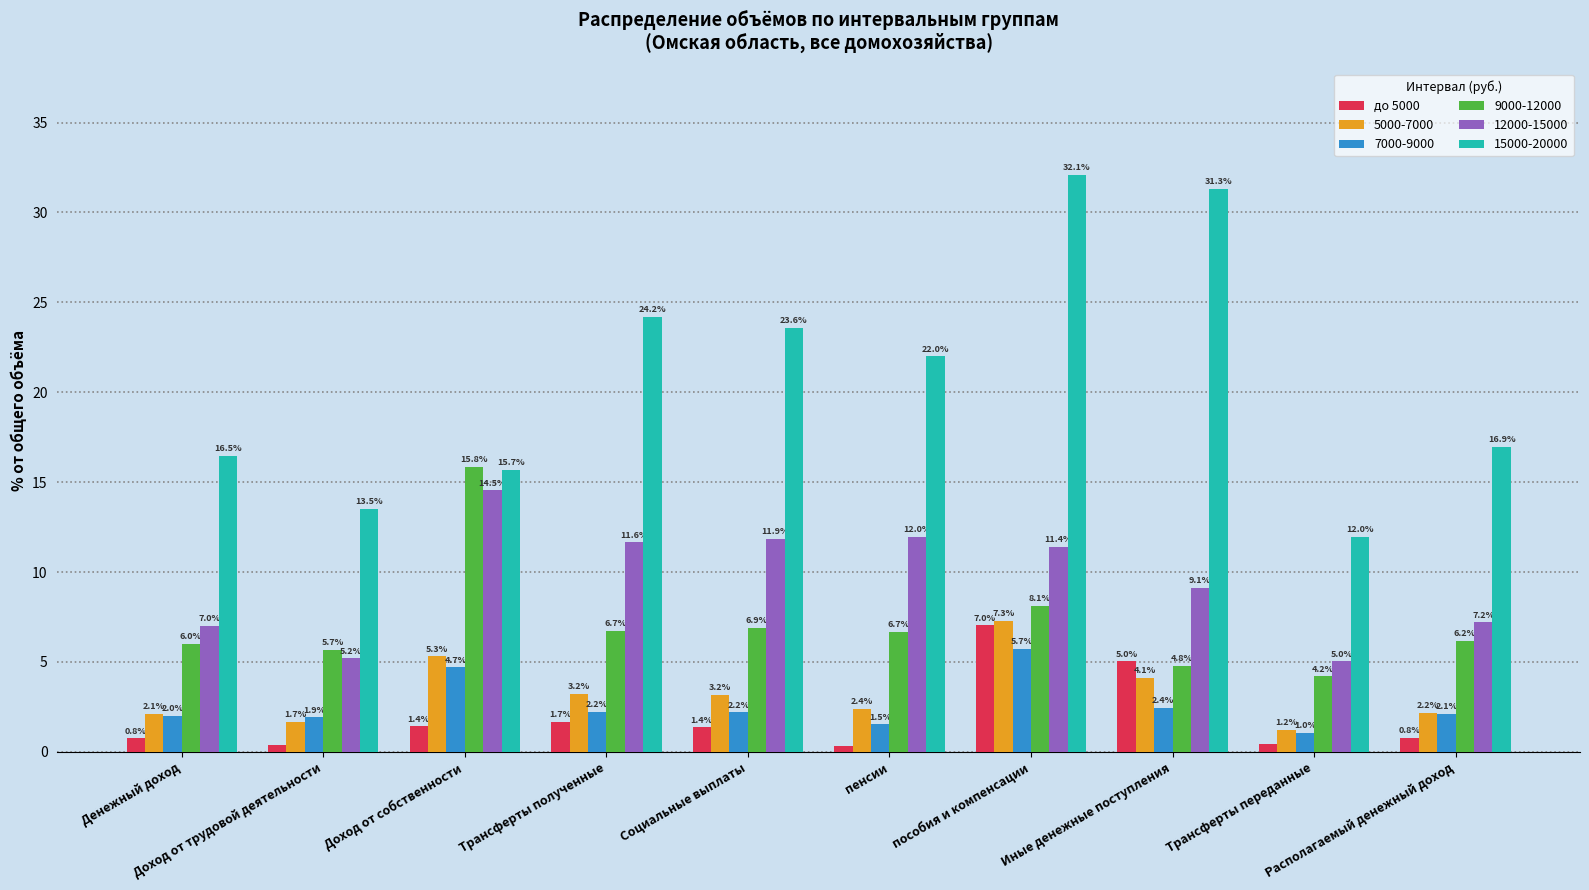

What is the label of the 9th bar from the right?

Доход от трудовой деятельности